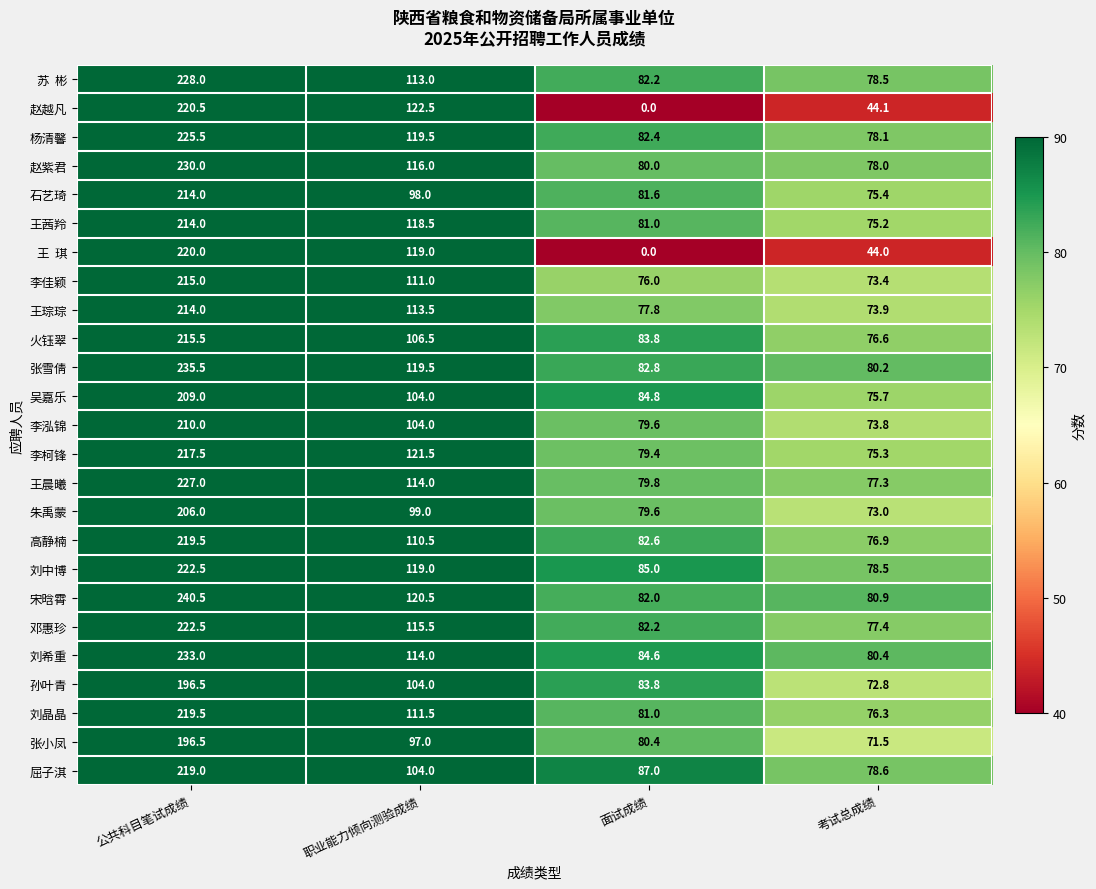

Which category has the lowest value across all series?

面试成绩